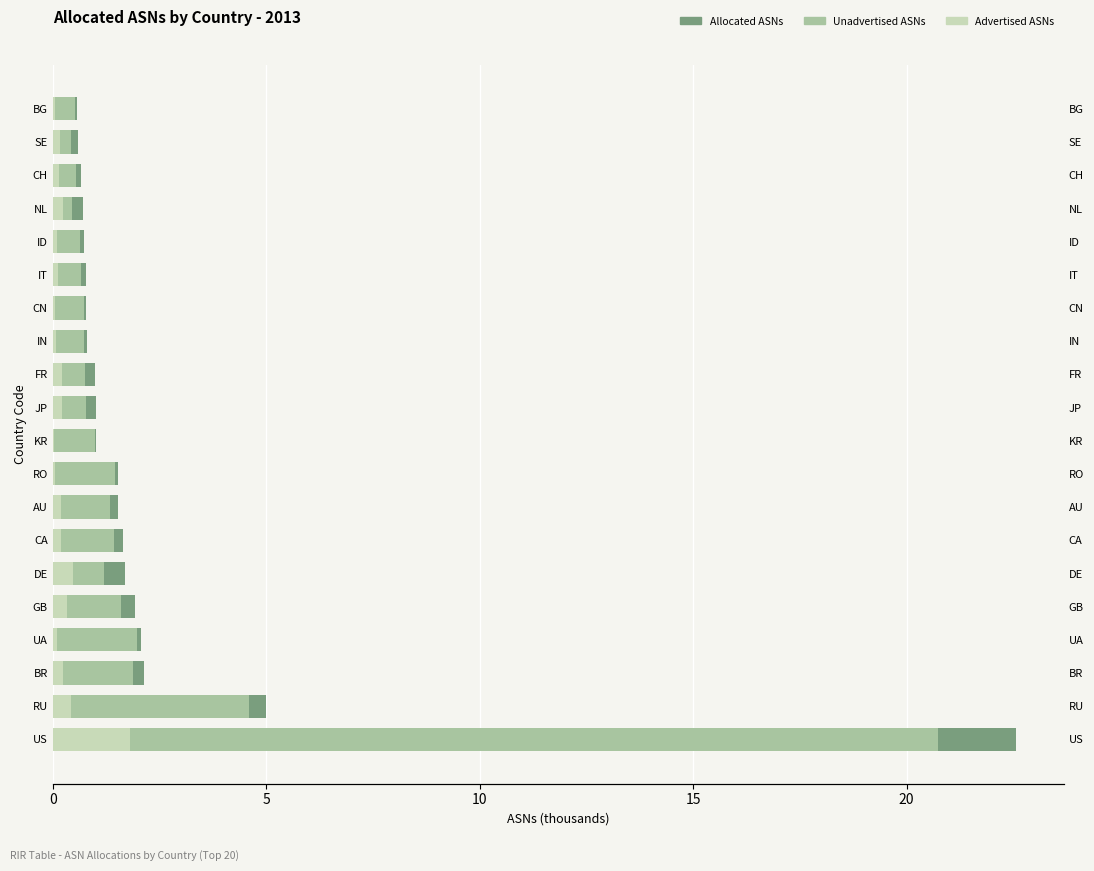

Reading left to right, transcribe all the data shown in this chart.

Allocated ASNs: 22.6	5.0	2.1	2.1	1.9	1.7	1.6	1.5	1.5	1.0	1.0	1.0	0.8	0.8	0.8	0.7	0.7	0.7	0.6	0.6
Unadvertised ASNs: 20.7	4.6	1.9	2.0	1.6	1.2	1.4	1.3	1.5	1.0	0.8	0.8	0.7	0.7	0.7	0.6	0.5	0.5	0.4	0.5
Advertised ASNs: 1.8	0.4	0.3	0.1	0.3	0.5	0.2	0.2	0.1	0.0	0.2	0.2	0.1	0.0	0.1	0.1	0.2	0.1	0.2	0.1